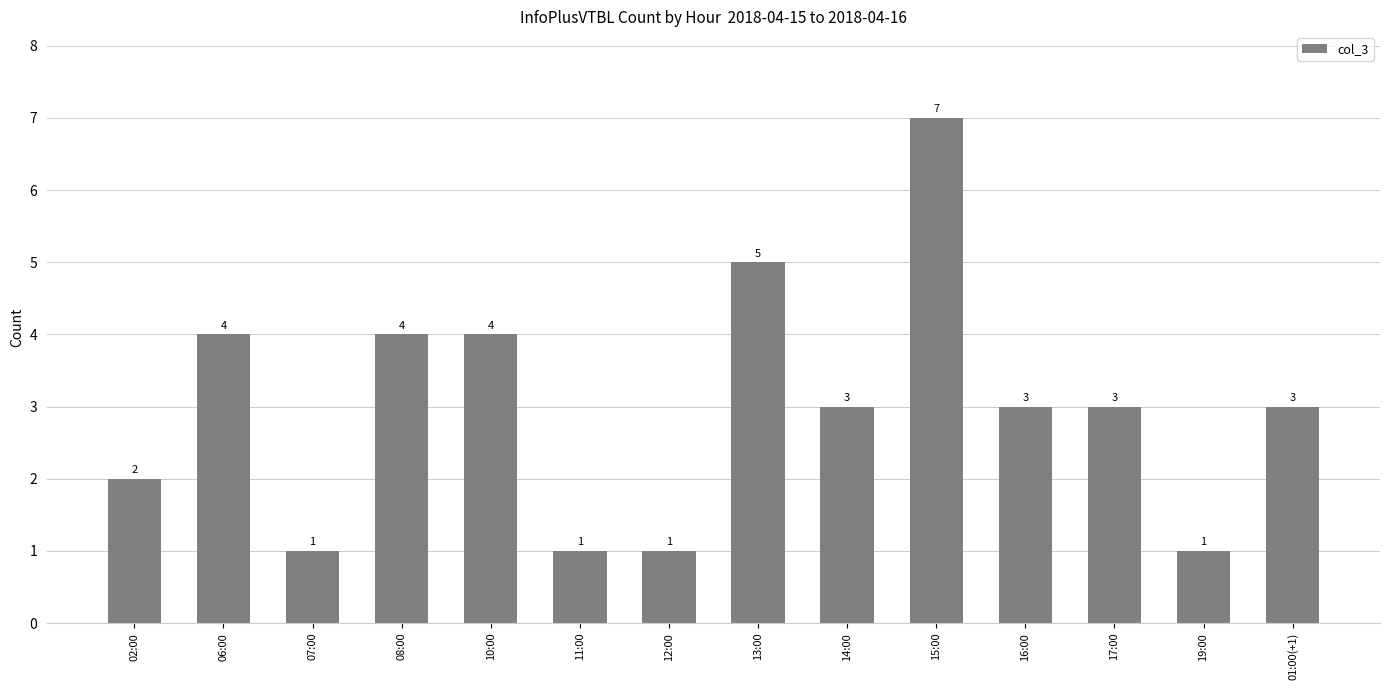

Which category has the highest value across all series?

15:00